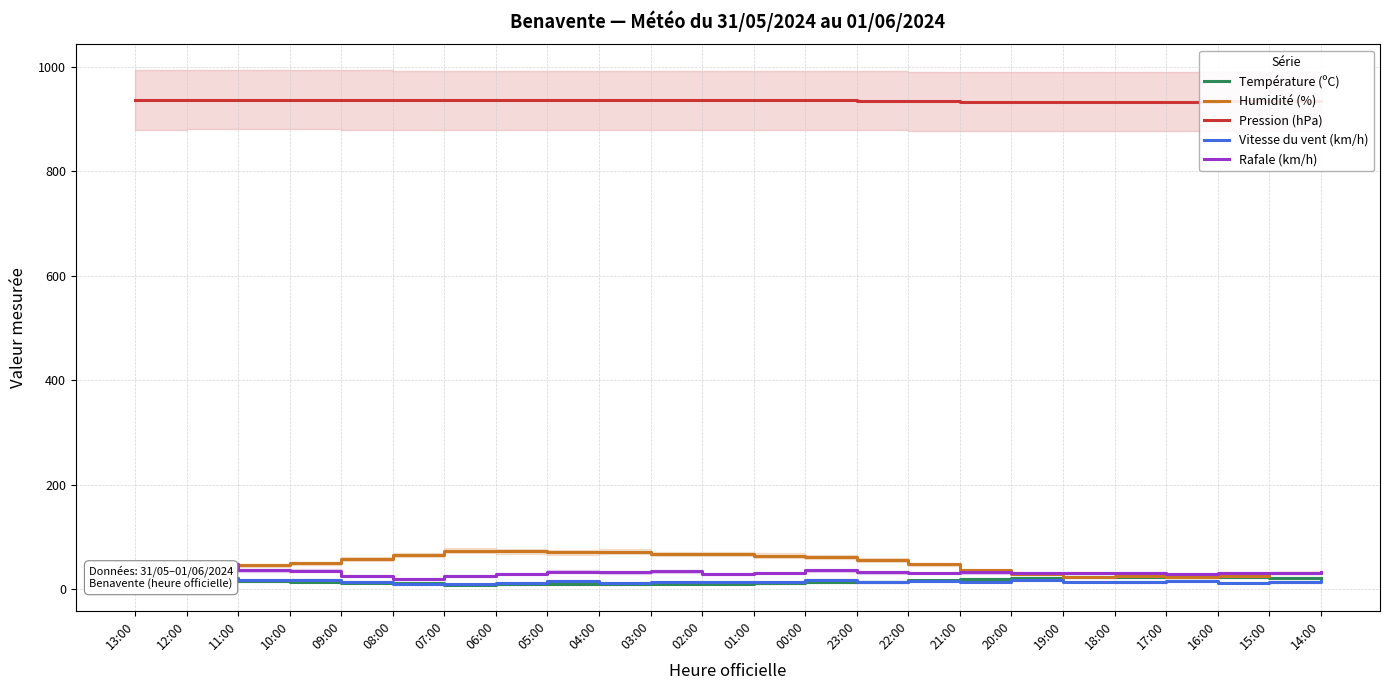

Where is Humidité (%) nearest to the value 47?

22:00